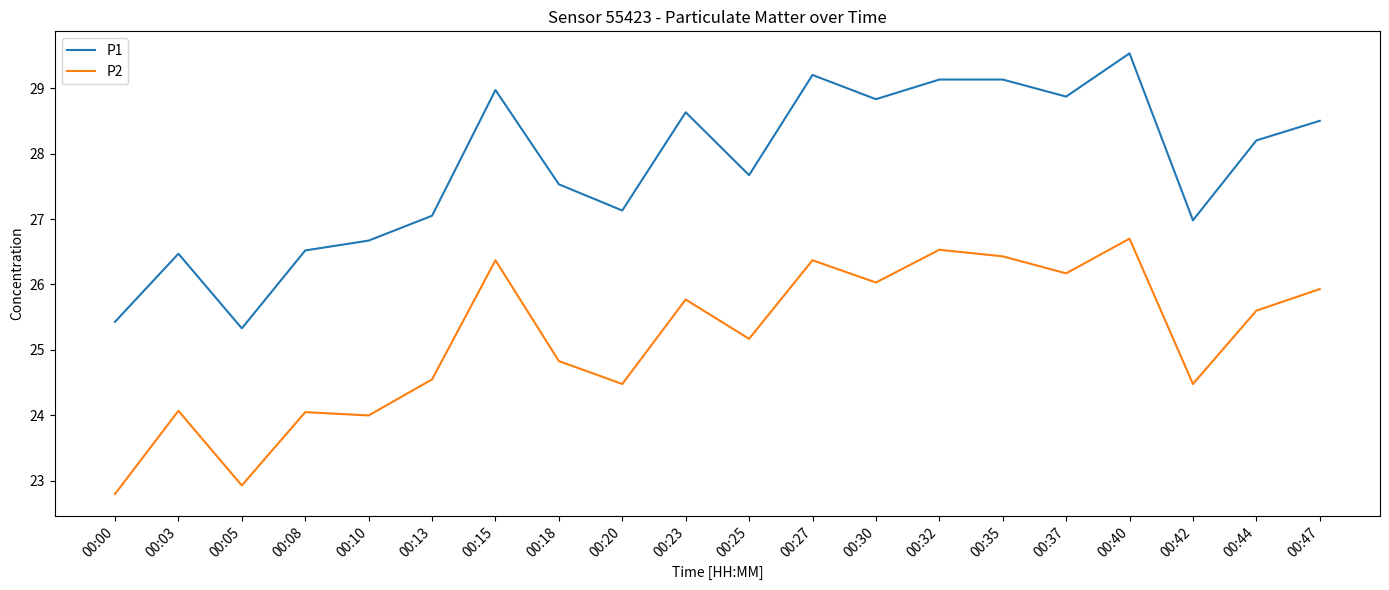

Read the P2 value at 00:20.

24.5